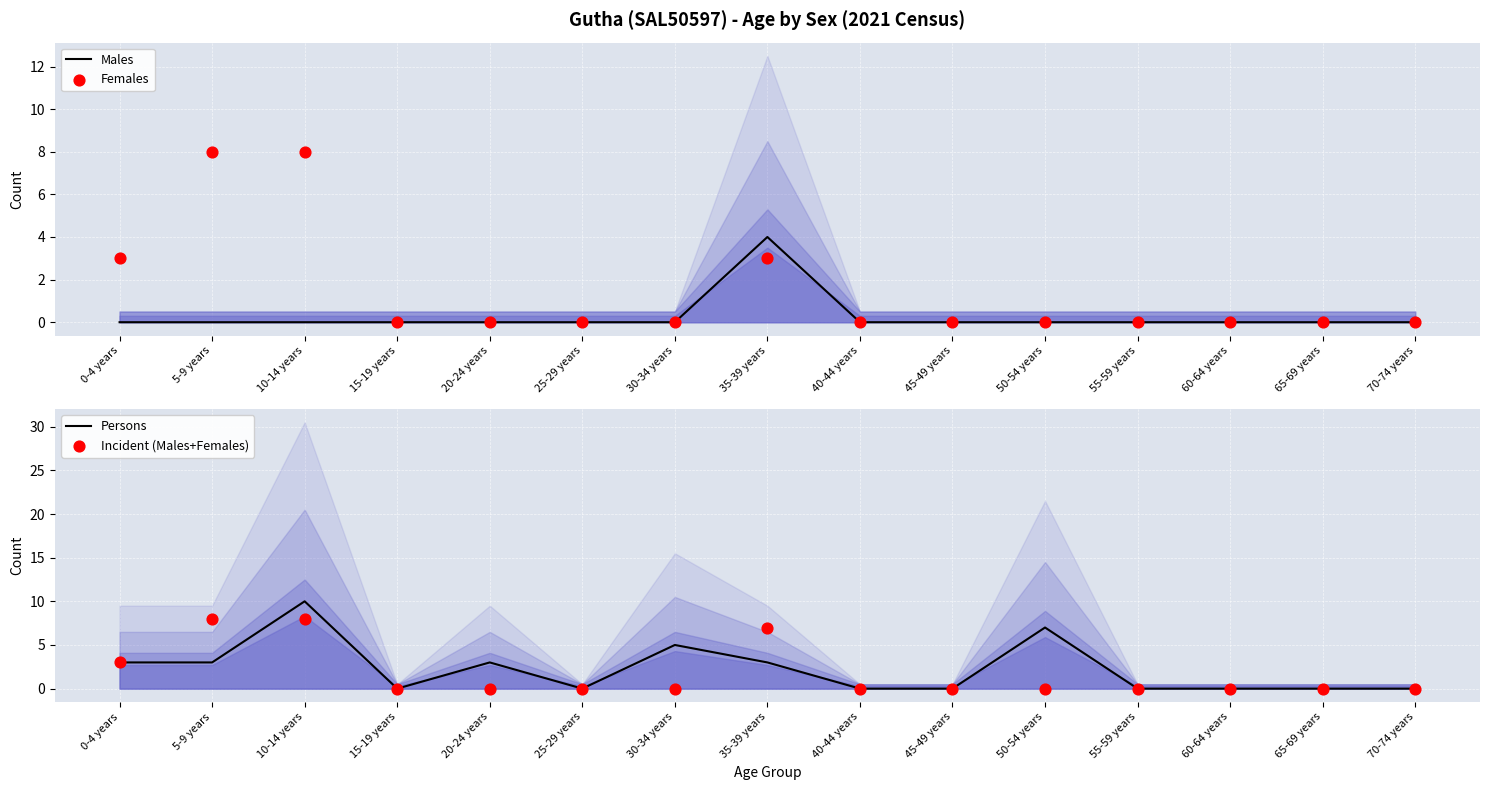

Which series has the widest spread of Y values?

Persons